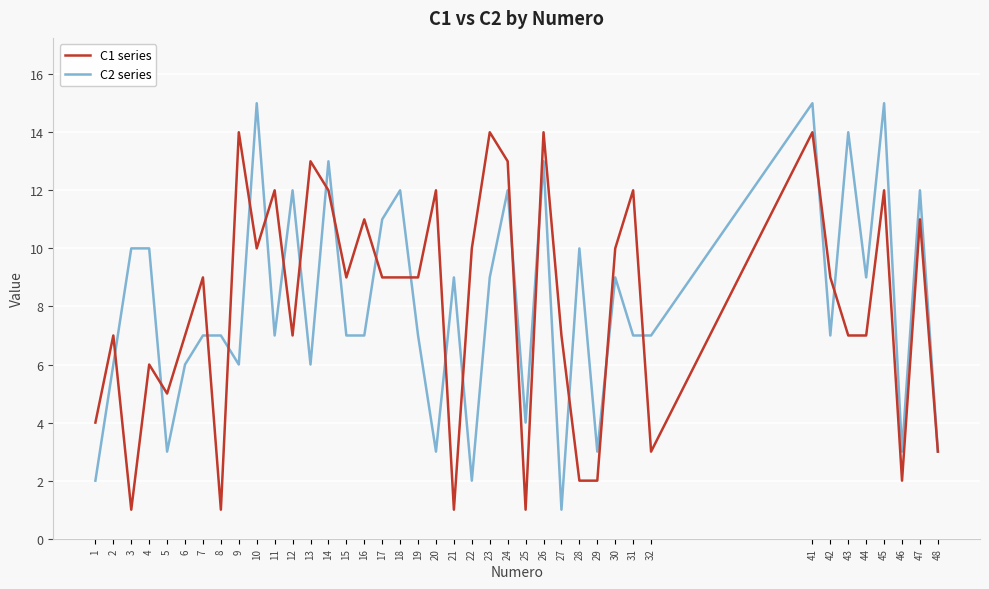

Reading right to left, extract all data points from this chart.

C1 series: 3	11	2	12	7	7	9	14	3	12	10	2	2	7	14	1	13	14	10	1	12	9	9	9	11	9	12	13	7	12	10	14	1	9	7	5	6	1	7	4
C2 series: 3	12	3	15	9	14	7	15	7	7	9	3	10	1	13	4	12	9	2	9	3	7	12	11	7	7	13	6	12	7	15	6	7	7	6	3	10	10	6	2